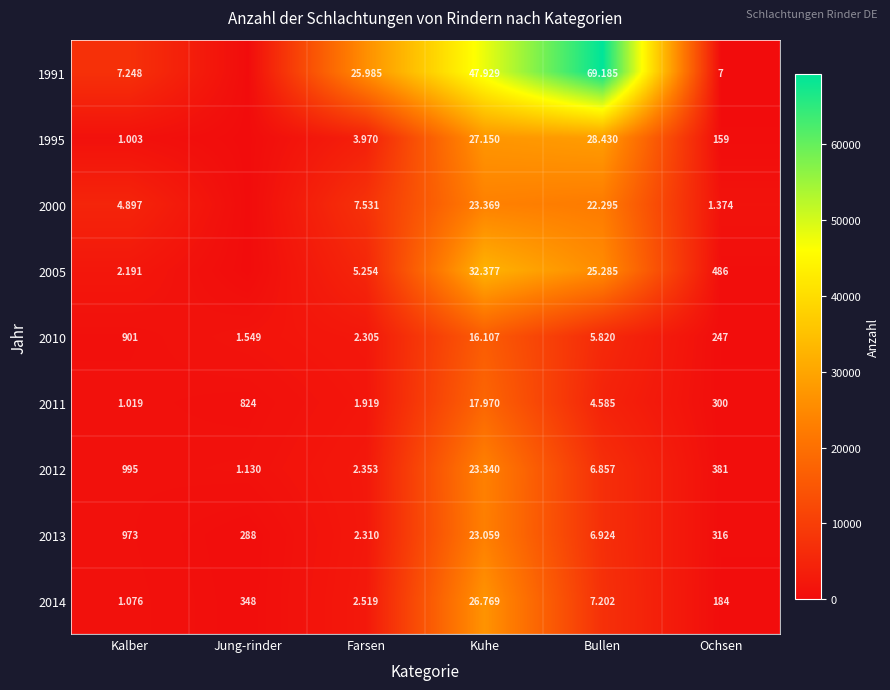

Where does the 2011 series first go above 1919?

Kuhe